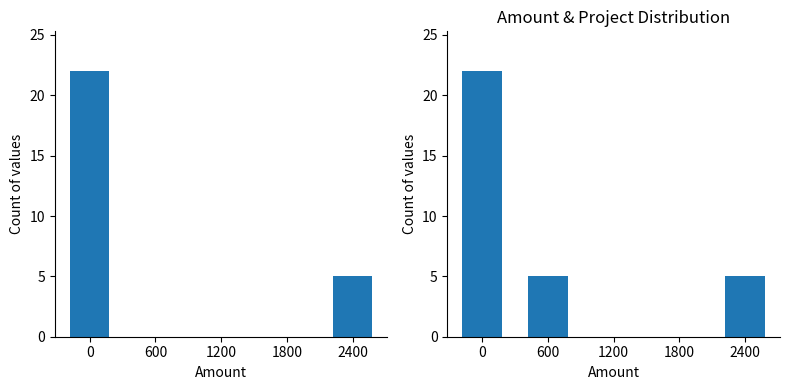

What is the average value?

6